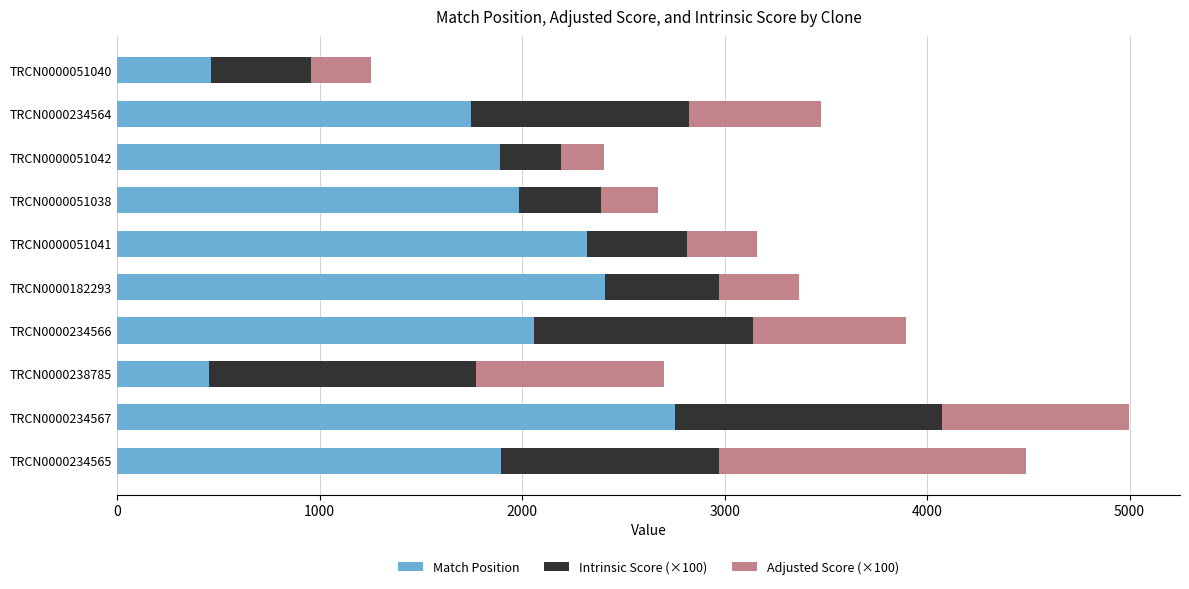

What is the average value of the Match Position series?

1797.5